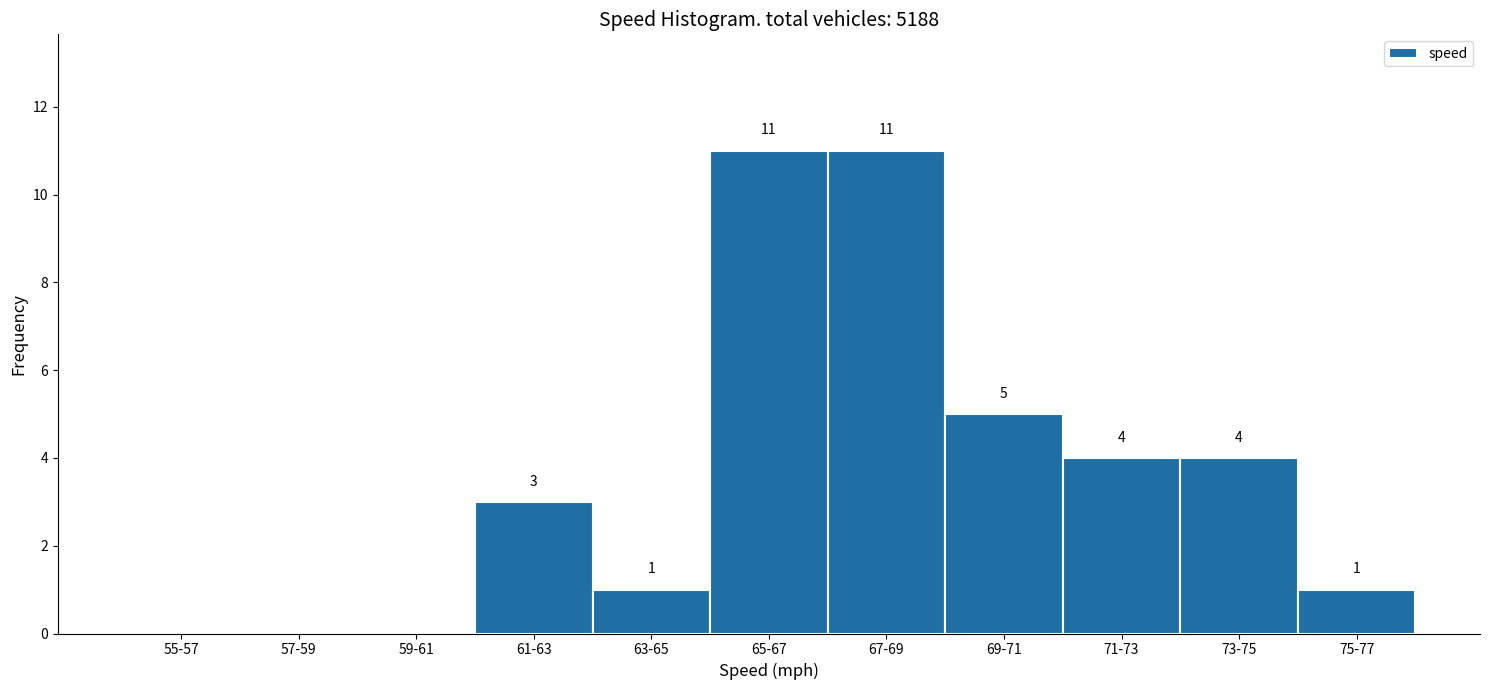

Reading right to left, list all the values displayed in this chart.

75-77=1	73-75=4	71-73=4	69-71=5	67-69=11	65-67=11	63-65=1	61-63=3	59-61=0	57-59=0	55-57=0